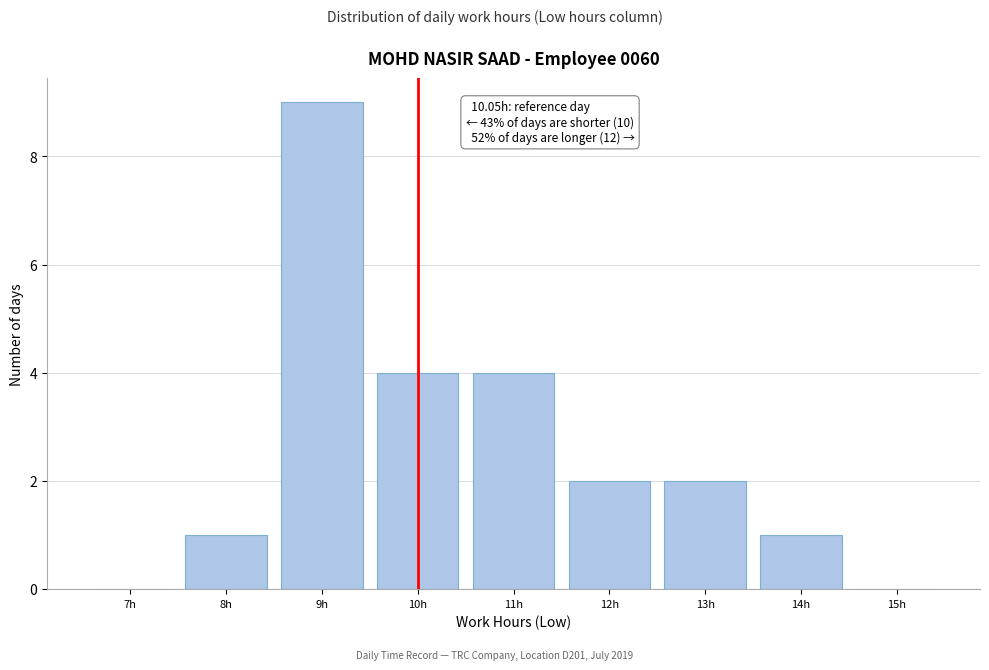

Reading left to right, transcribe all the data shown in this chart.

7h=0	8h=1	9h=9	10h=4	11h=4	12h=2	13h=2	14h=1	15h=0